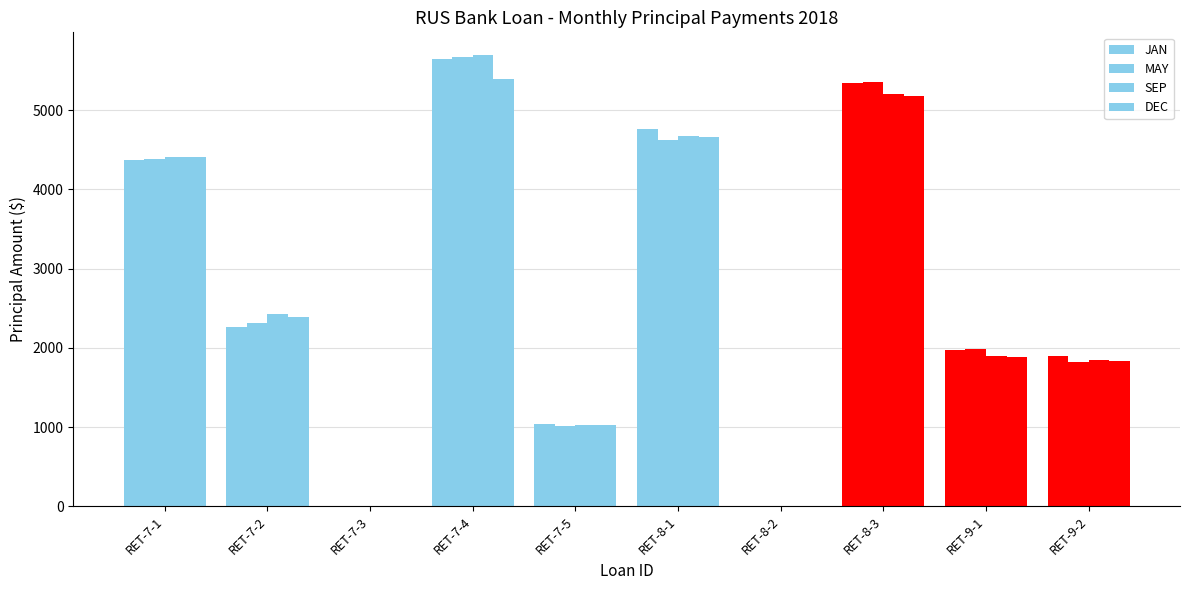

How many data points in DEC are above 2385?

5